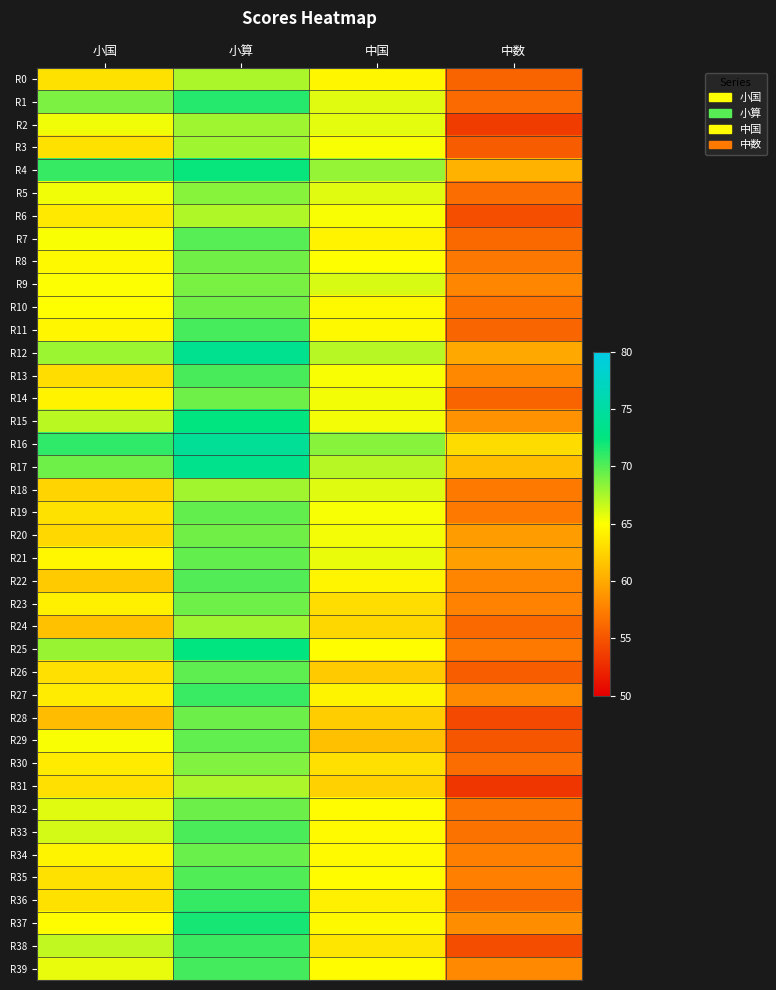

At which category is the sum across all series the highest?

小算